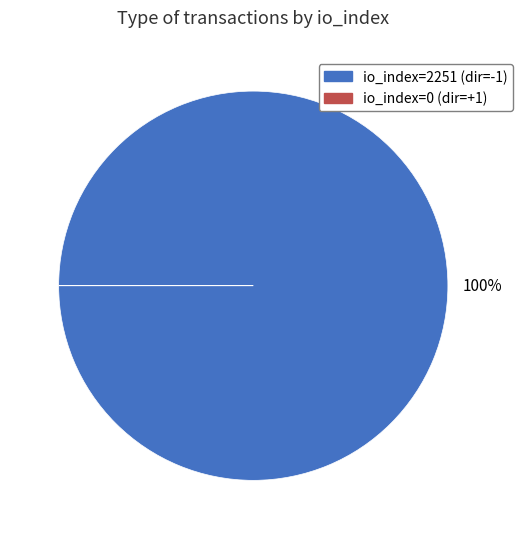

To the nearest percent, what is the difference between the largest and smallest slice percentages?

100%